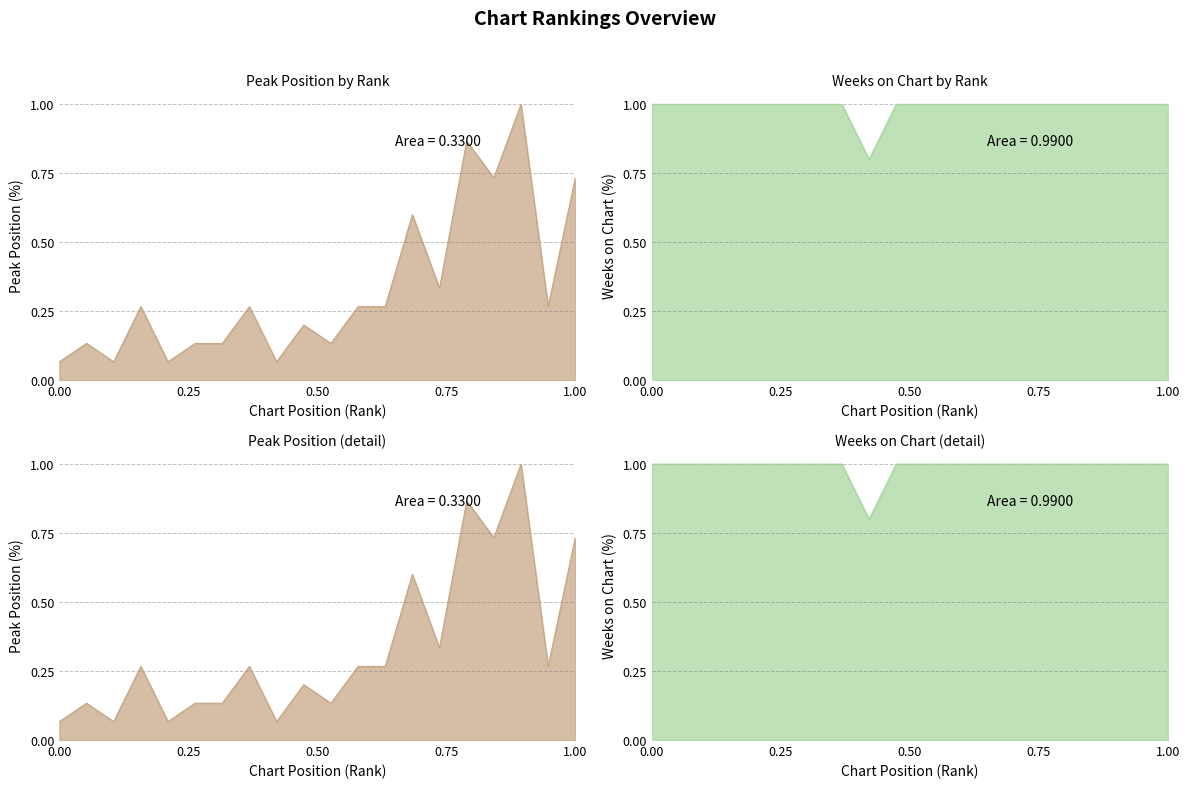

Reading left to right, what are all the values shown in this chart?

Peak Position: 0.1	0.1	0.1	0.3	0.1	0.1	0.1	0.3	0.1	0.2	0.1	0.3	0.3	0.6	0.3	0.9	0.7	1.0	0.3	0.7
Weeks on Chart: 1.0	1.0	1.0	1.0	1.0	1.0	1.0	1.0	0.8	1.0	1.0	1.0	1.0	1.0	1.0	1.0	1.0	1.0	1.0	1.0